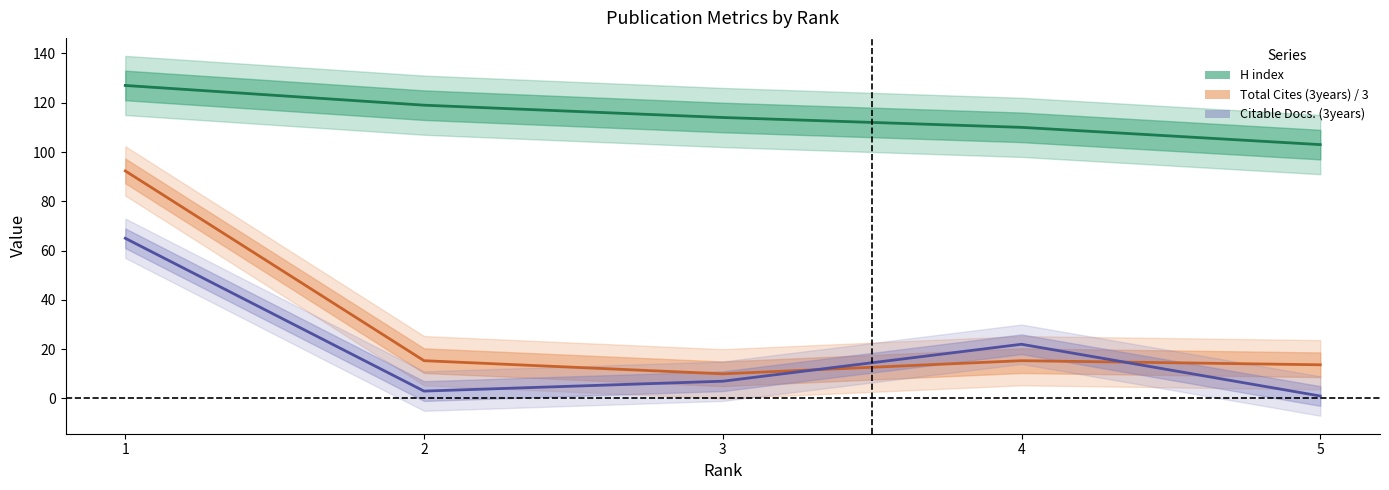

What is the total value across all series at 3?

131.0